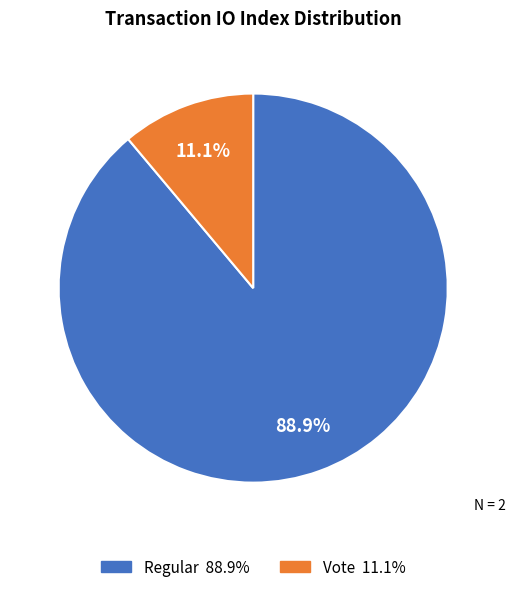

Rank the categories by value from highest to lowest.

Regular, Vote